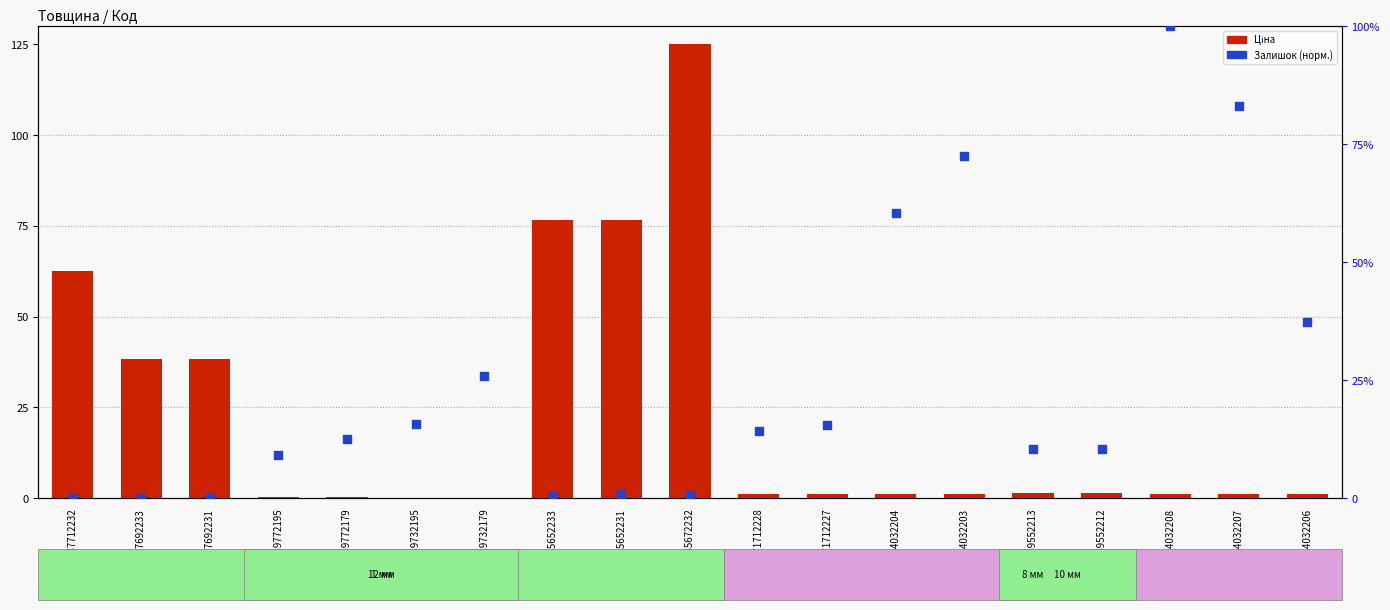

Which series has the widest spread of Y values?

Ціна